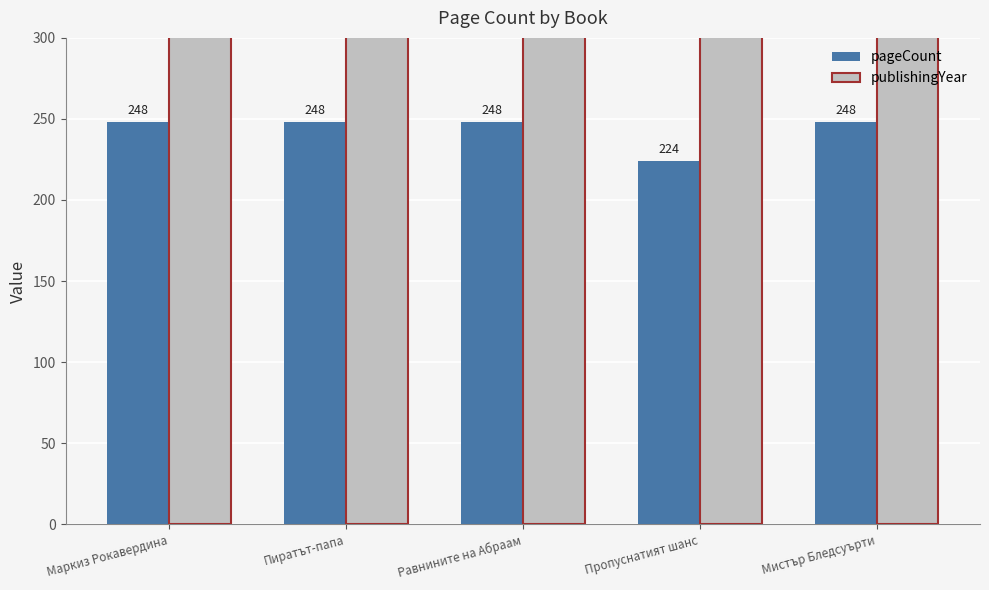

What is the label of the 4th bar from the left?

Пропуснатият шанс